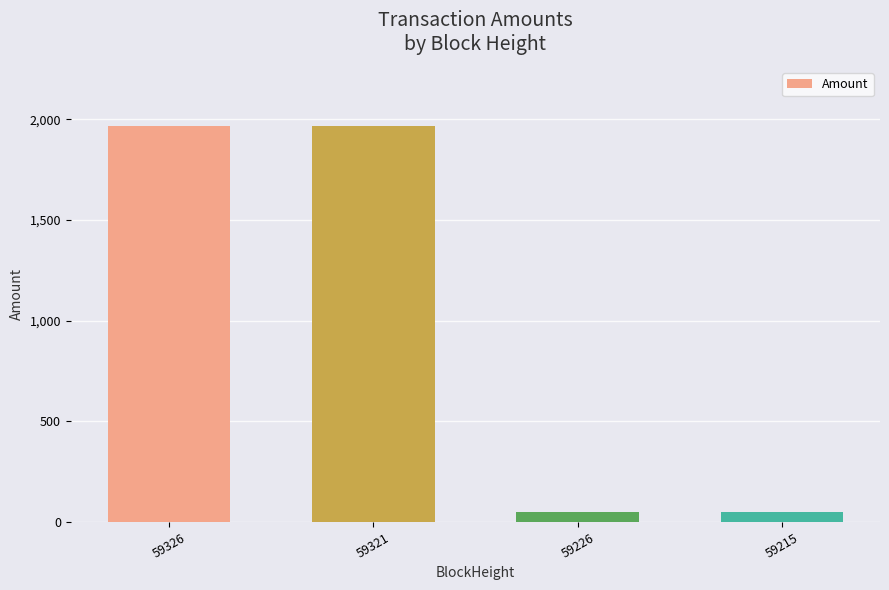

What is the sum of the values at 59226 and 59215?

99.0